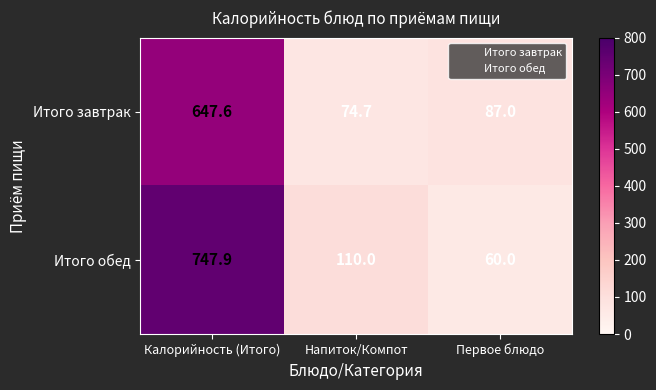

Is it true that Итого завтрак equals 74.7 at Напиток/Компот?

True